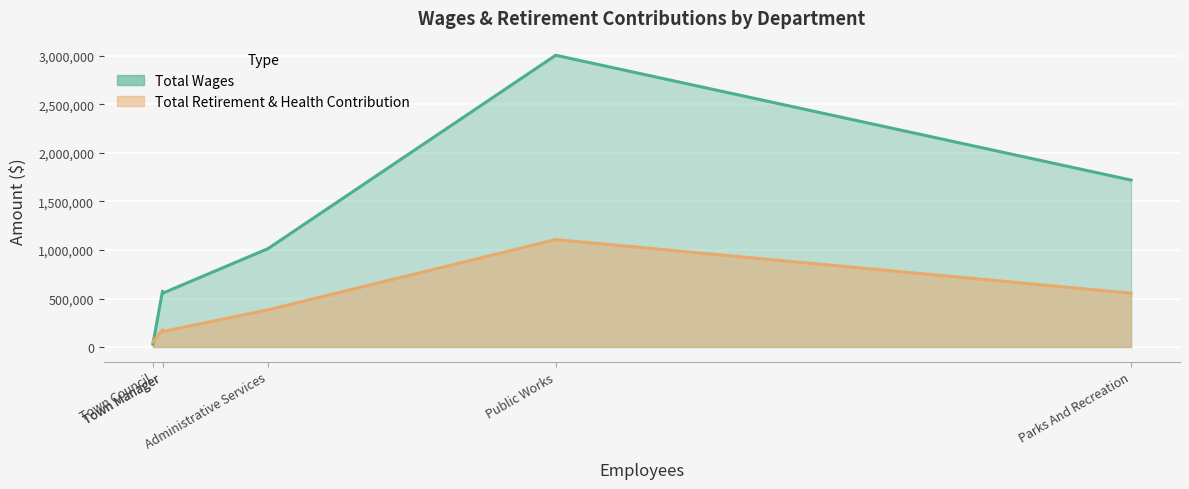

After their last crossing, which series has the higher values: Total Retirement & Health Contribution or Total Wages?

Total Wages